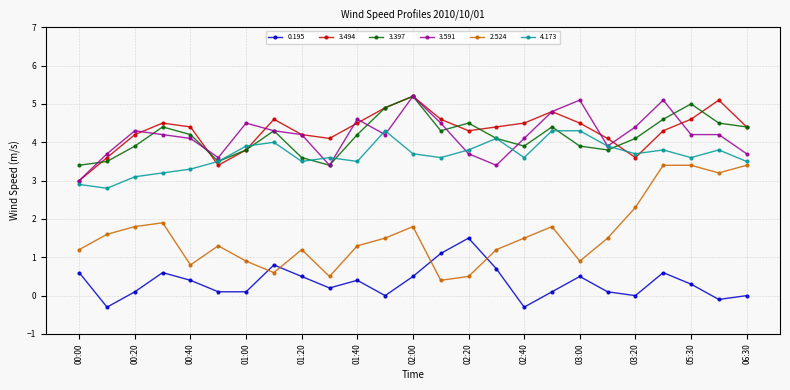

What is the difference between the second highest and minimum values in the 4.173 series?

1.5